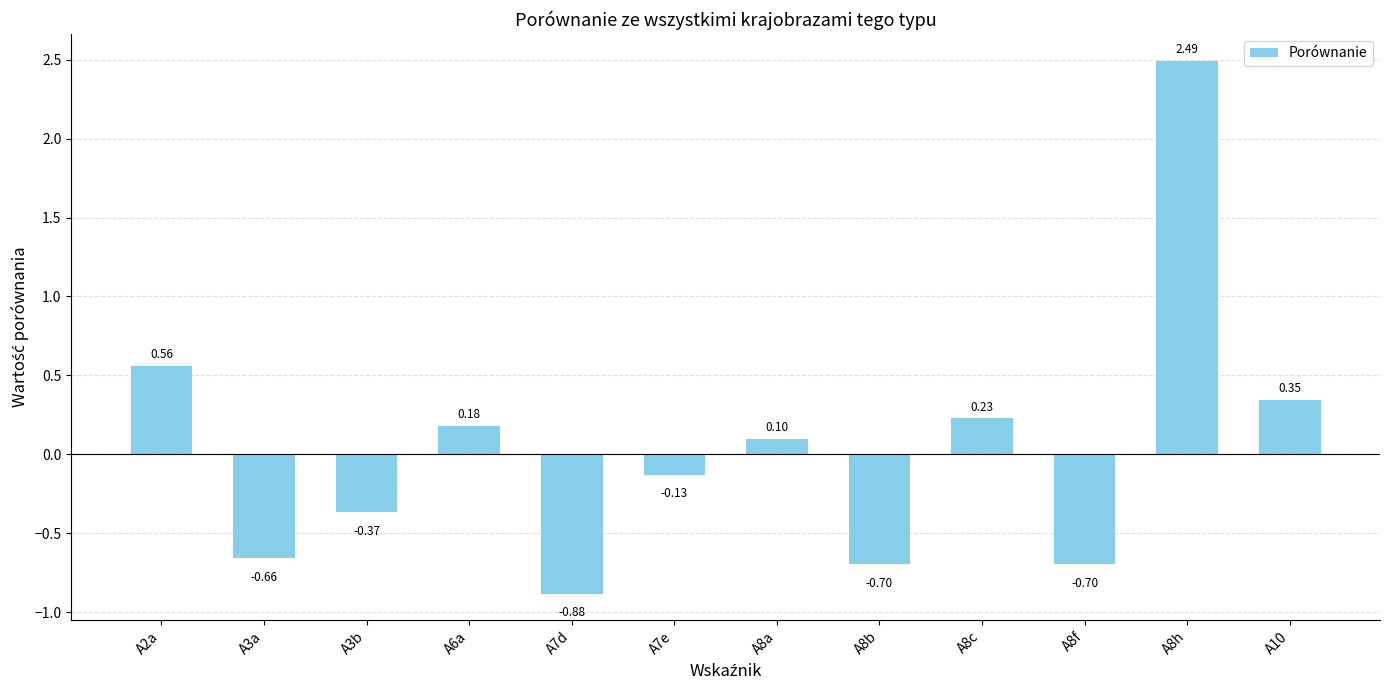

What is the change in value from A6a to A7d?

-1.1